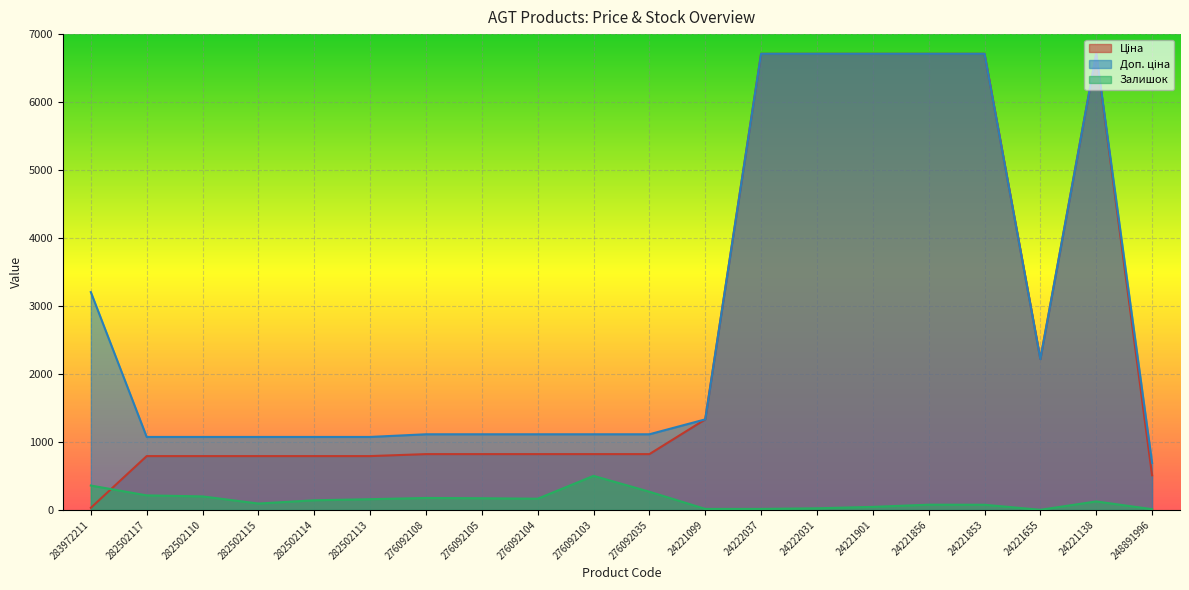

At which category is the sum across all series the highest?

24221138